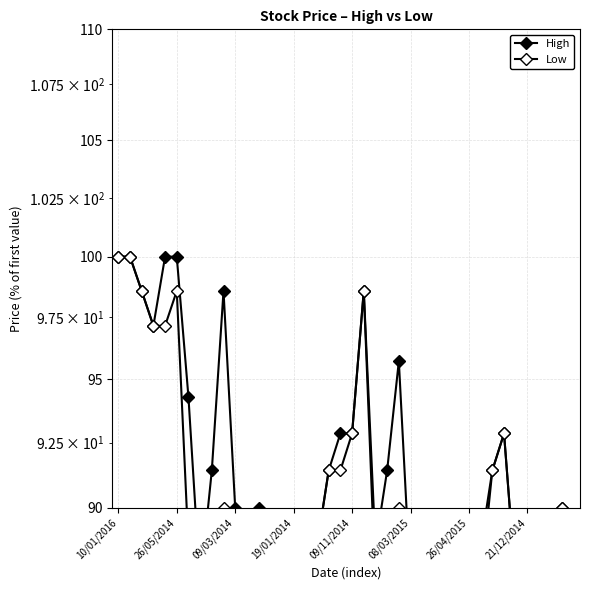

Which series has the widest spread of values?

High